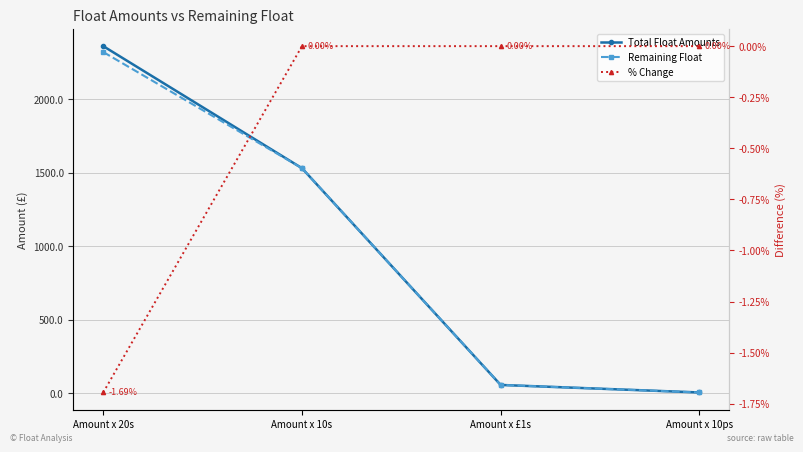

What position from the left is Amount x £1s?

3